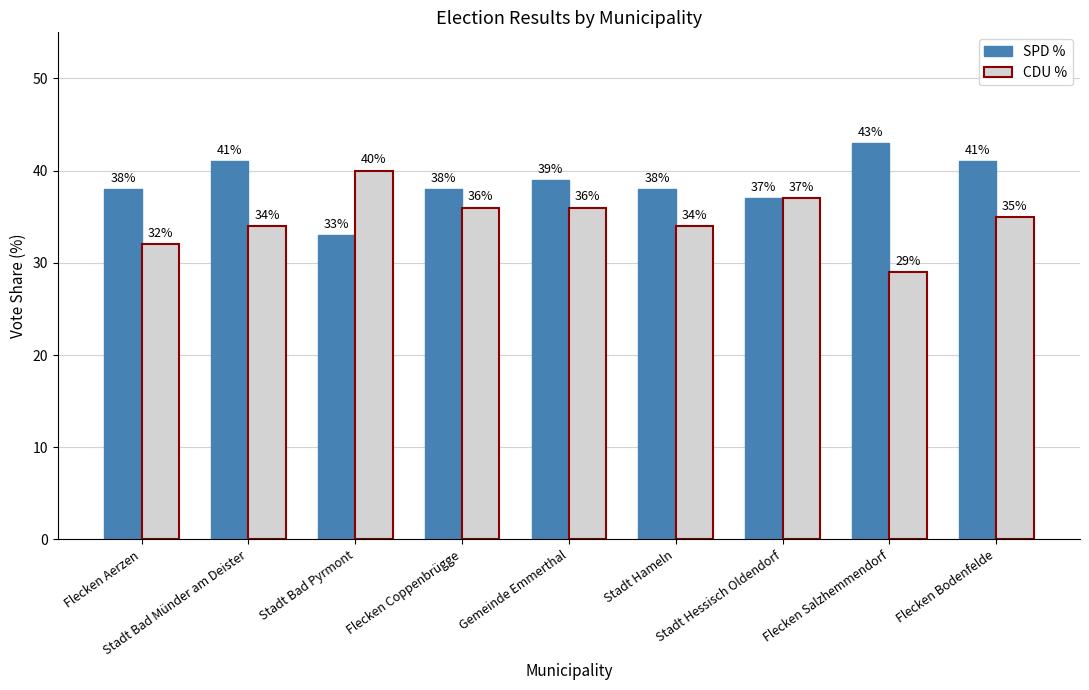

What is the difference between the maximum and second lowest values in the CDU % series?

8